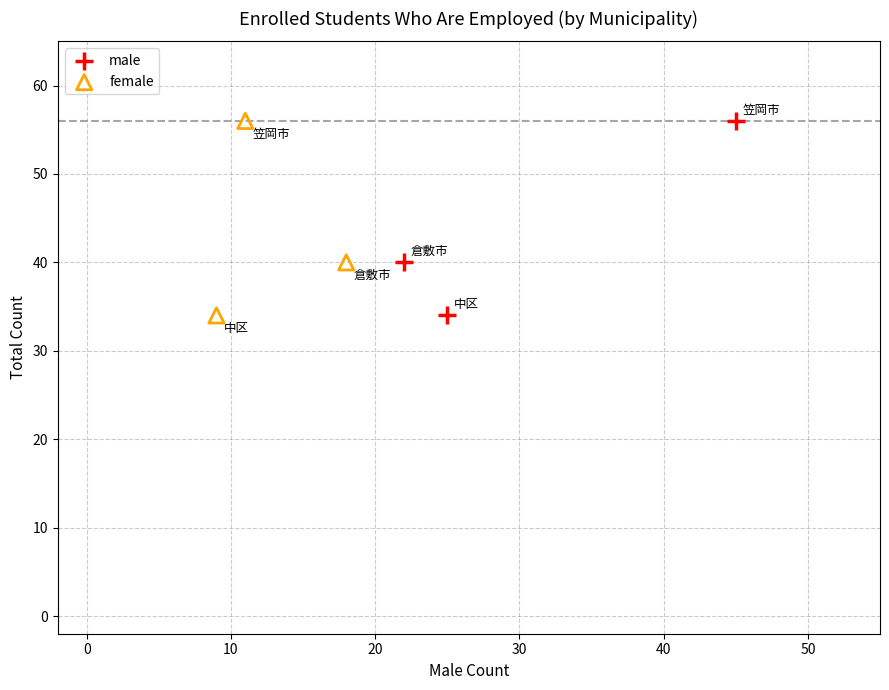

What are all the series names shown in the legend?

male, female